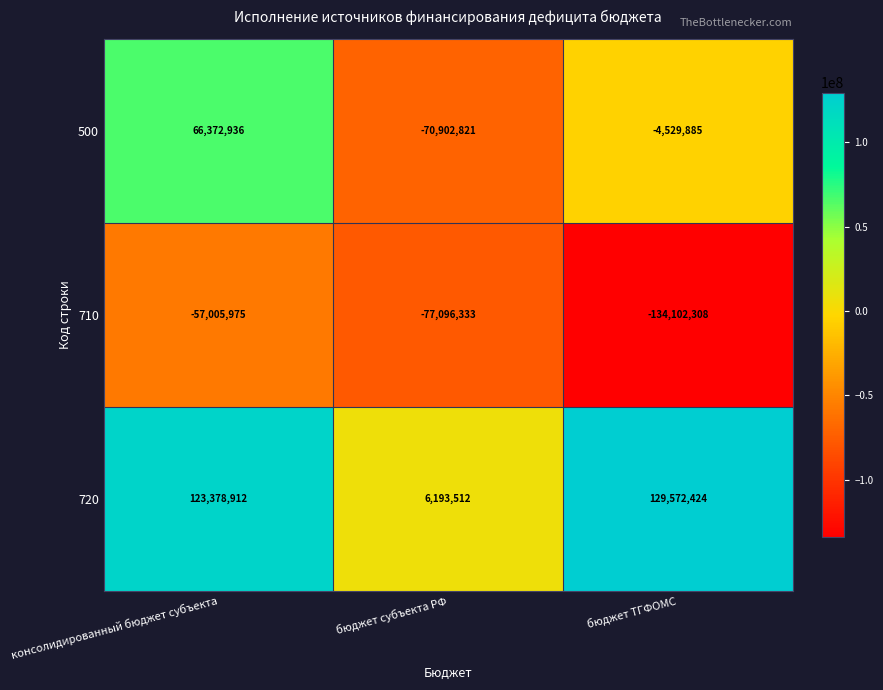

What is the minimum value shown in the chart?

-134102308